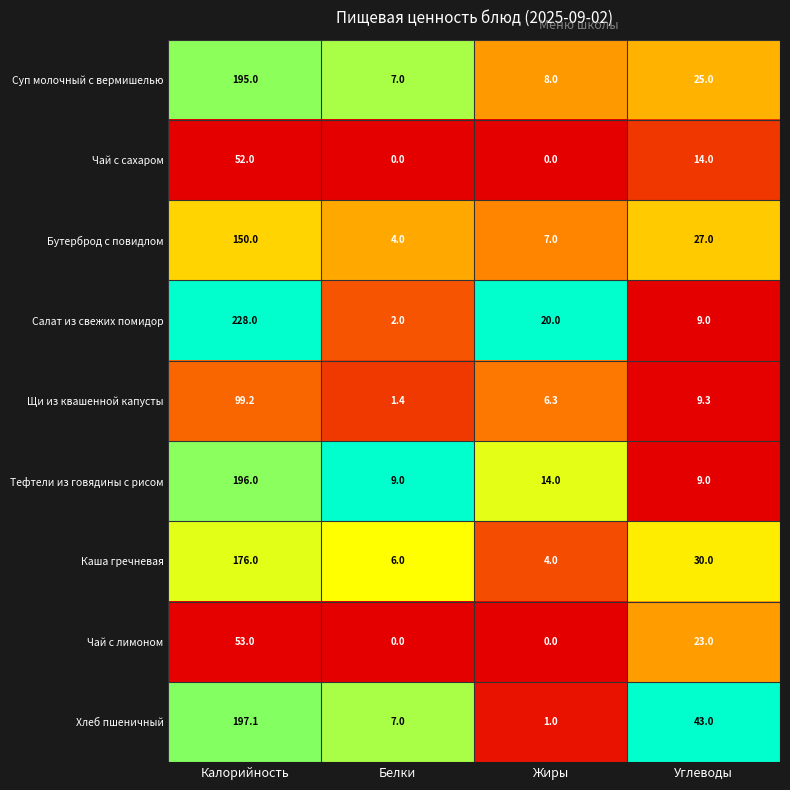

What is the total value across all series at Жиры?

60.3